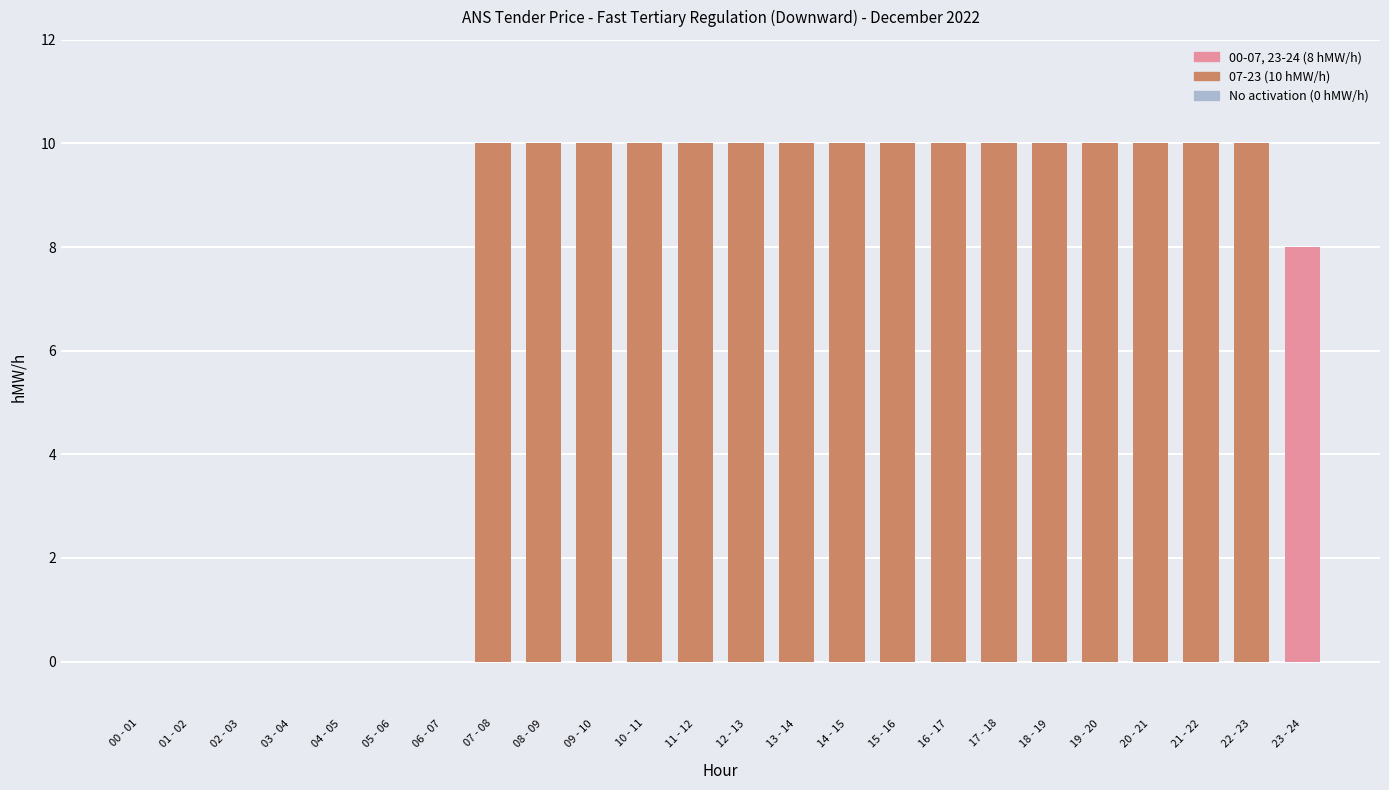

The value at 12 - 13 is 10. True or false?

True